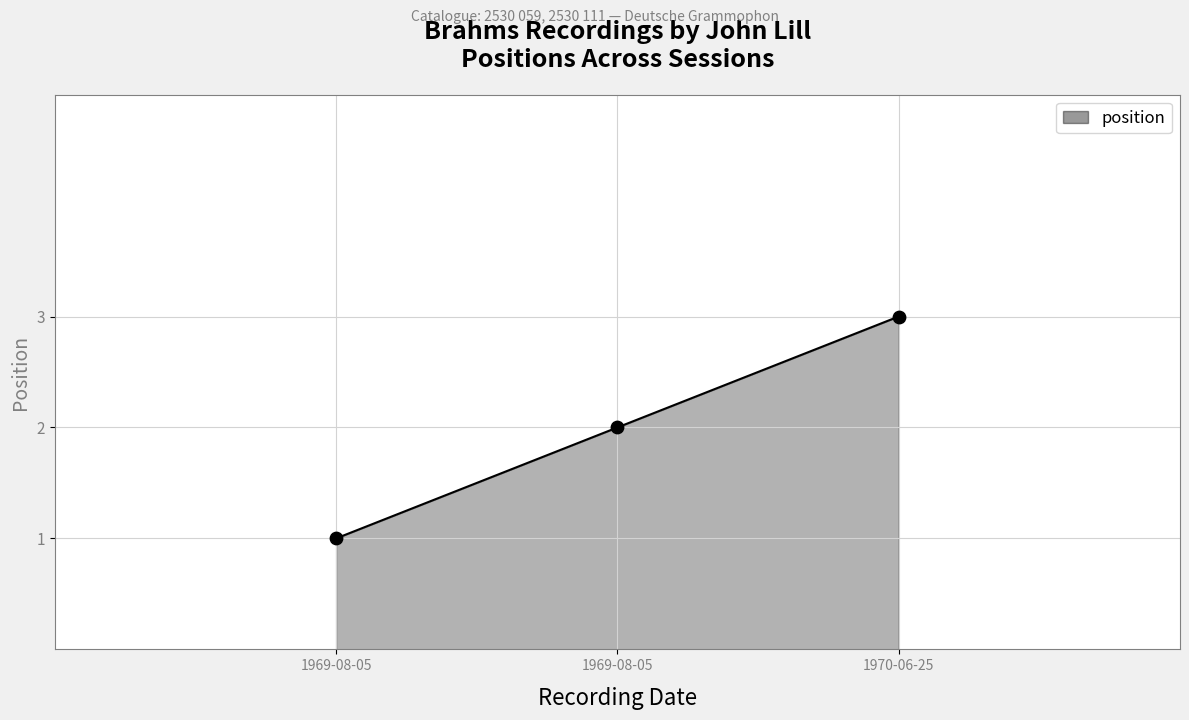

What is the change in value from 1969-08-05 to 1969-08-05?

+1